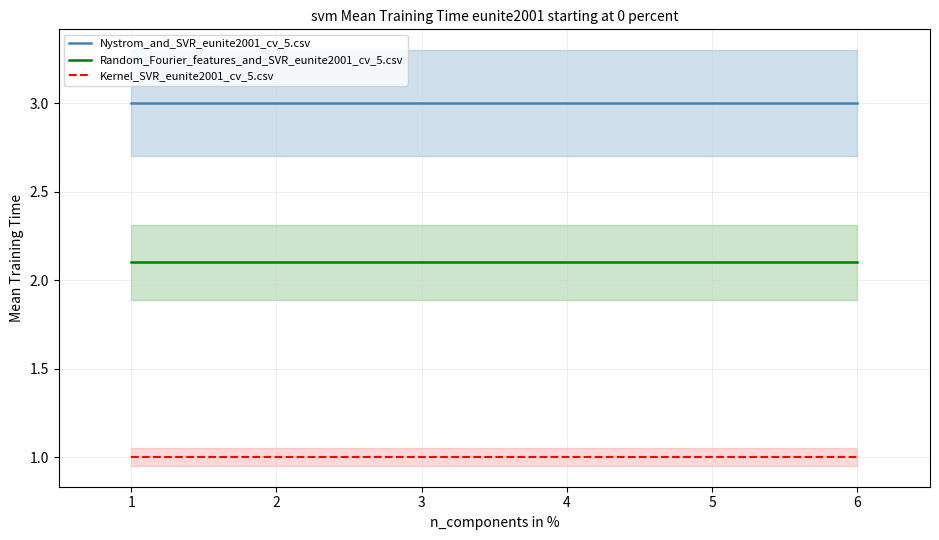

True or false: Kernel_SVR_eunite2001_cv_5.csv and Random_Fourier_features_and_SVR_eunite2001_cv_5.csv cross at least once.

False